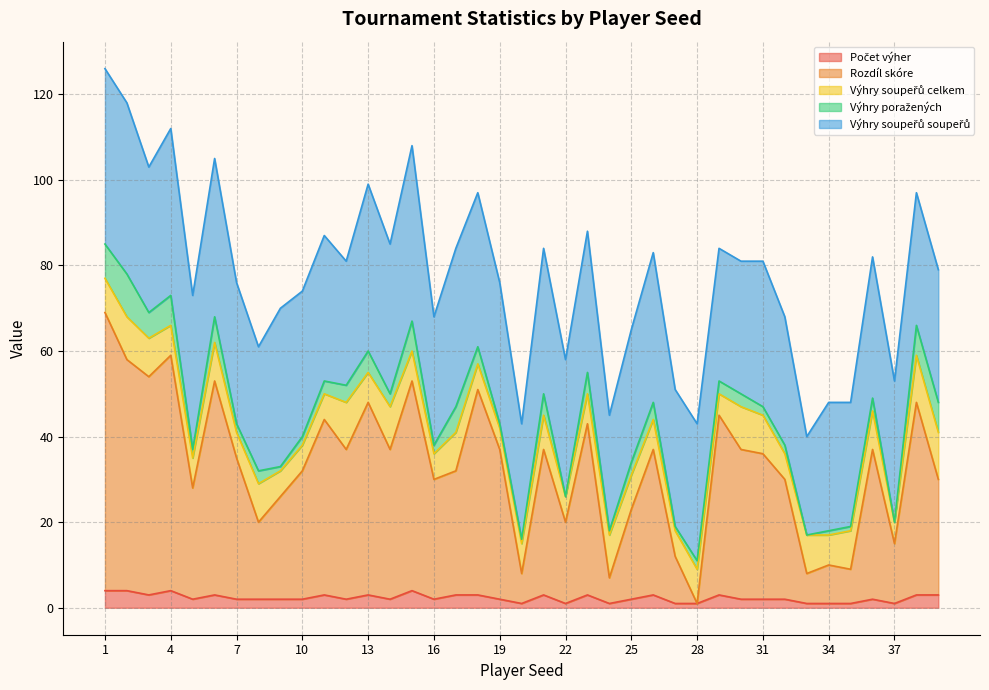

How many distinct data groups are displayed?

5